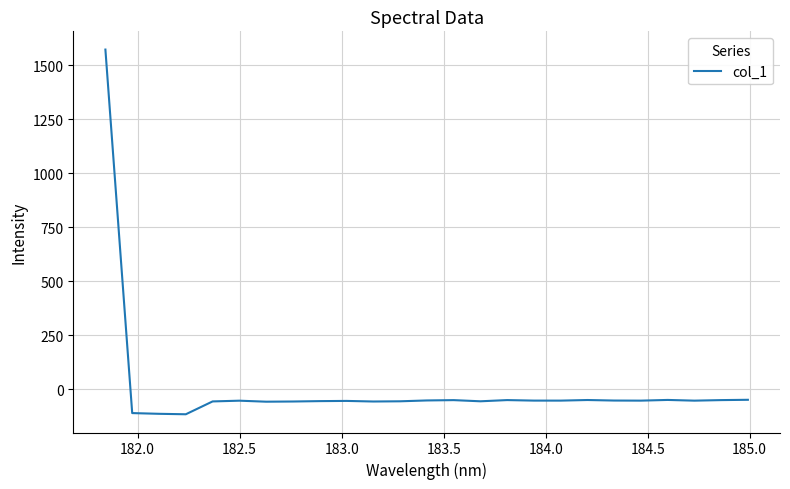

What is the maximum value shown in the chart?

1571.5